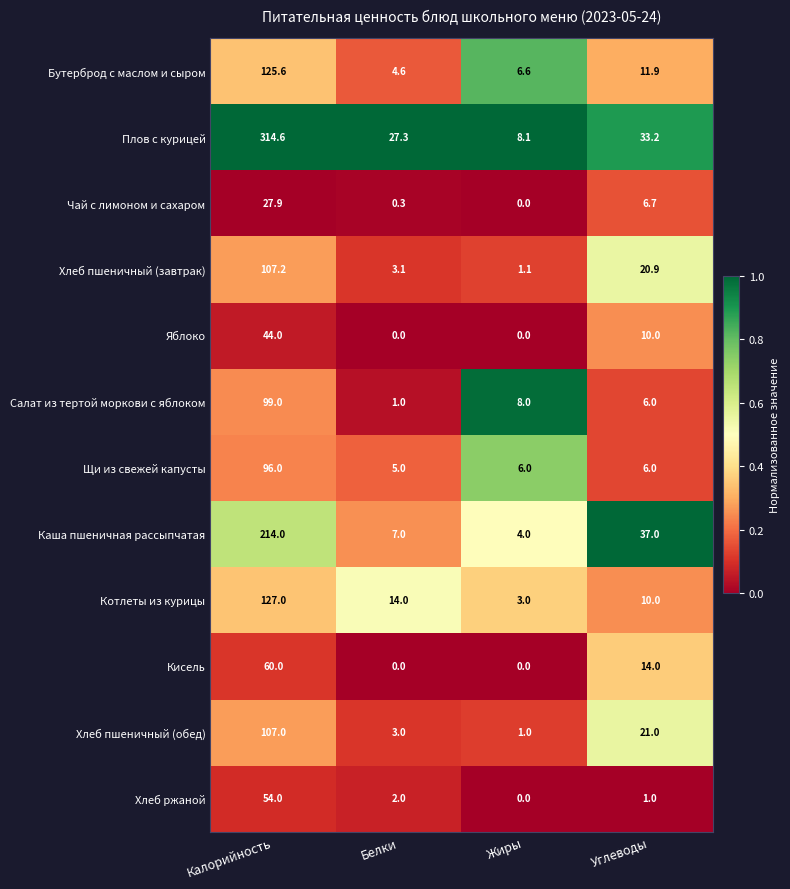

Which series has the largest range (max minus min)?

Плов с курицей